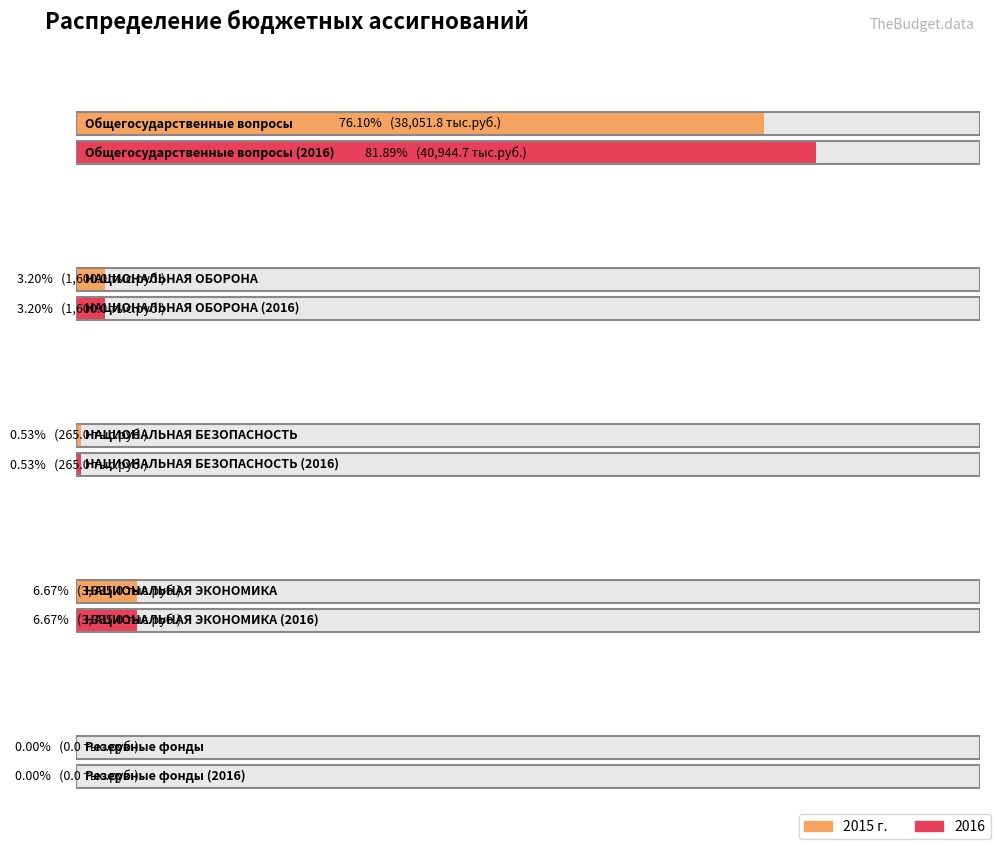

What is the difference between the second highest and second lowest values in the 2016 series?

3070.0